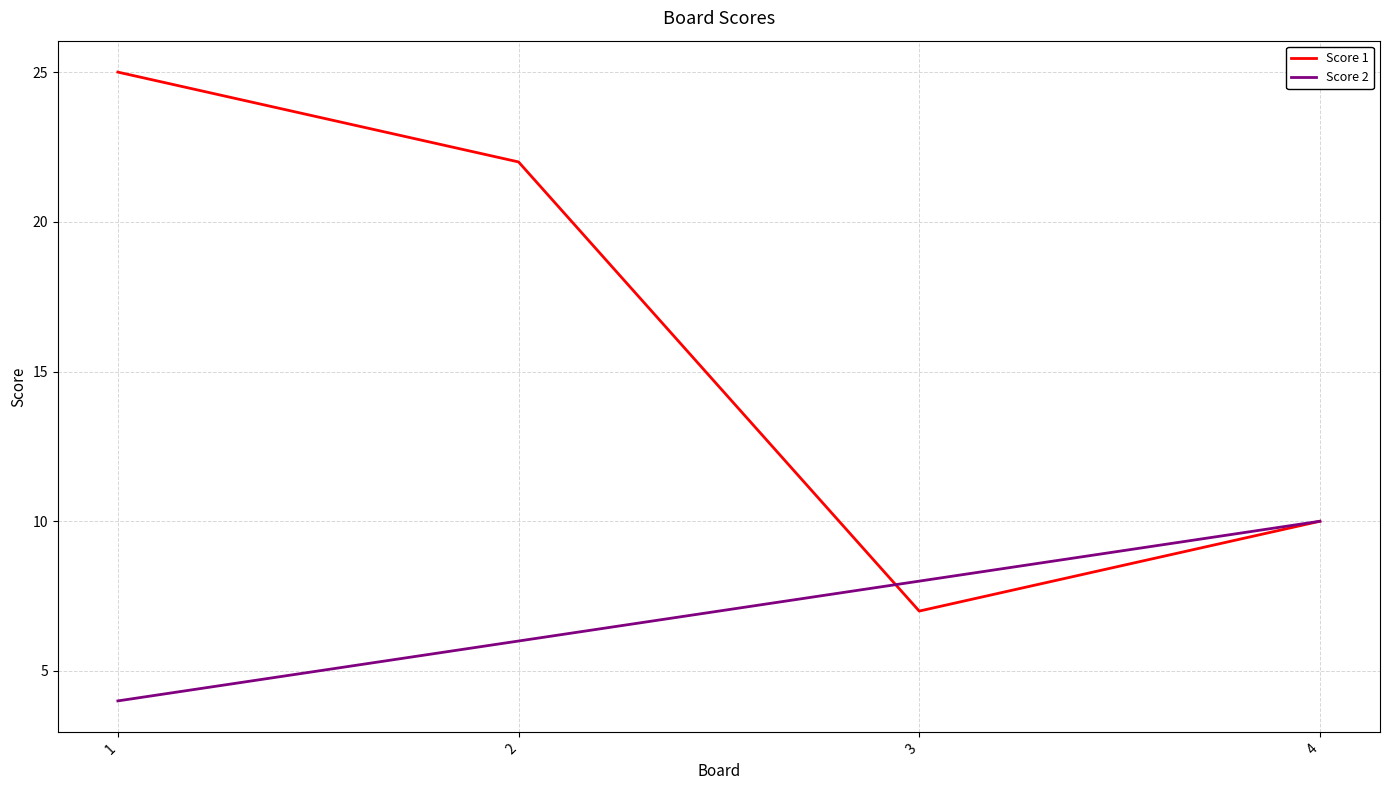

What is the minimum value shown in the chart?

4